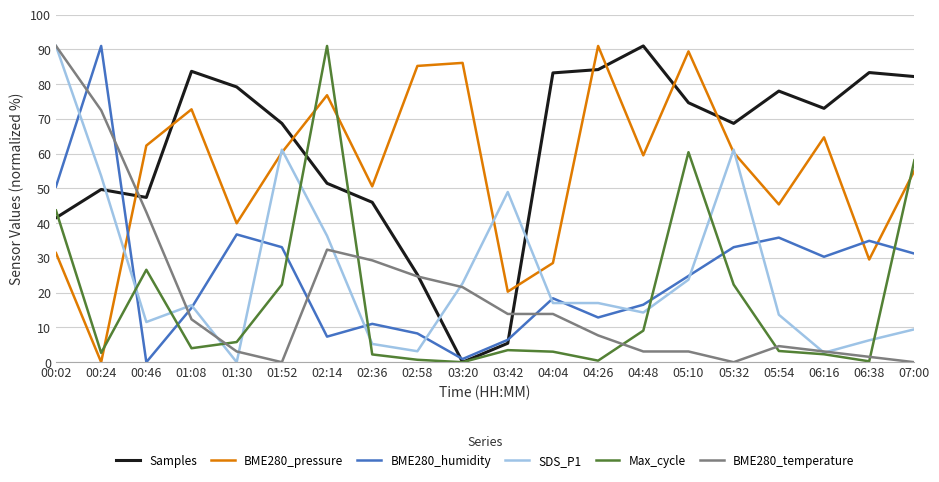

What is the total value across all series at 07:00?

236.1